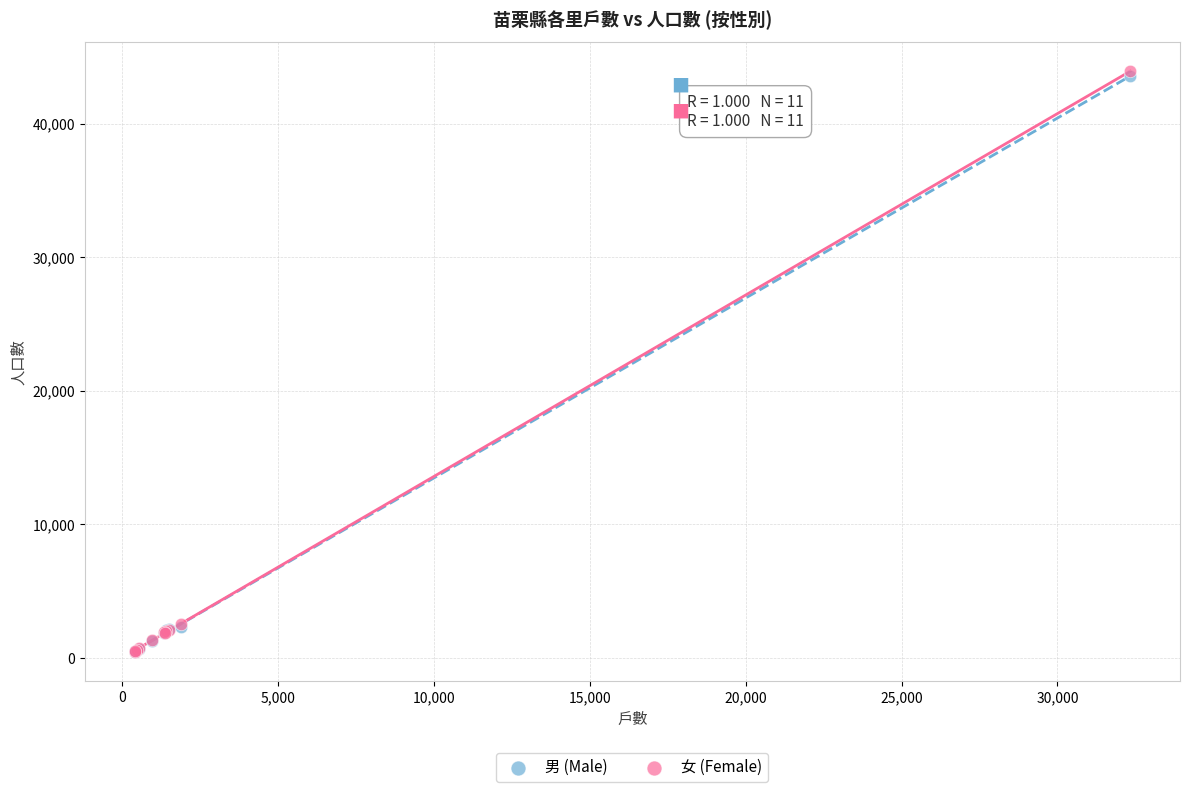

What are all the series names shown in the legend?

男 (Male), 女 (Female)